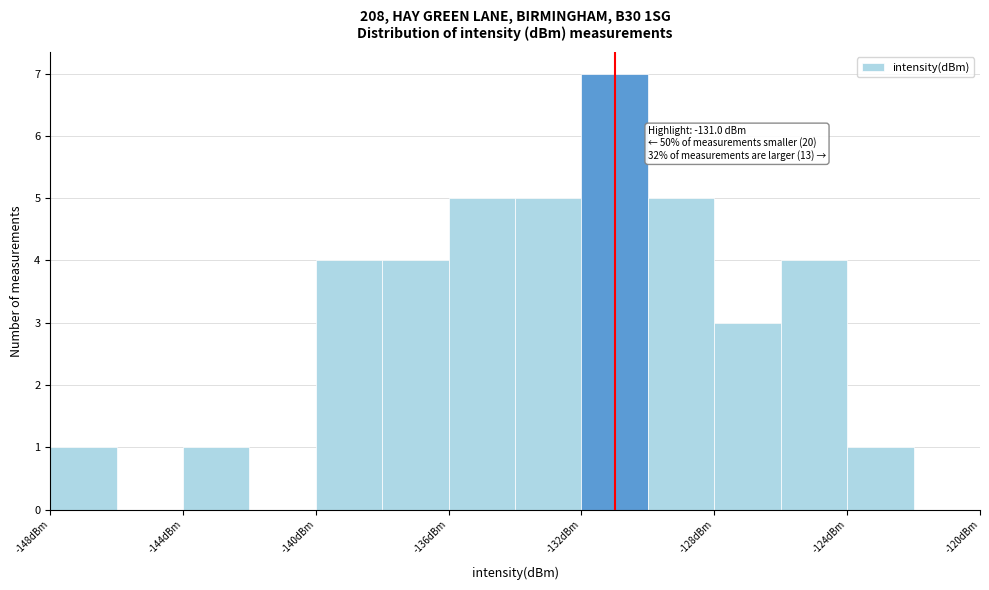

Over which range of the x-axis is the bar tallest?

-132 to -130